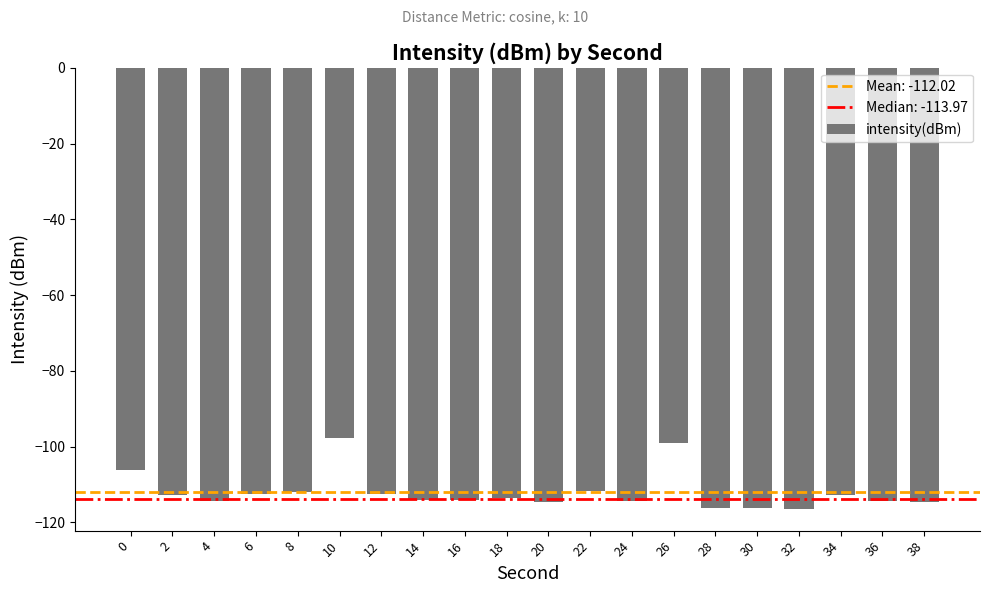

At which category does the chart reach its peak across all series?

10